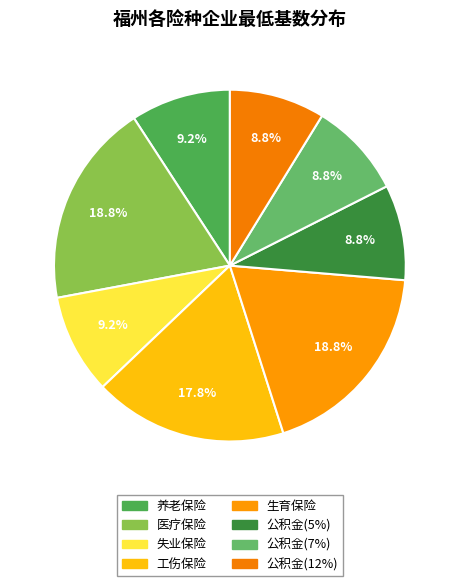

What is the ratio of the value at 医疗保险 to the value at 失业保险?

2.0